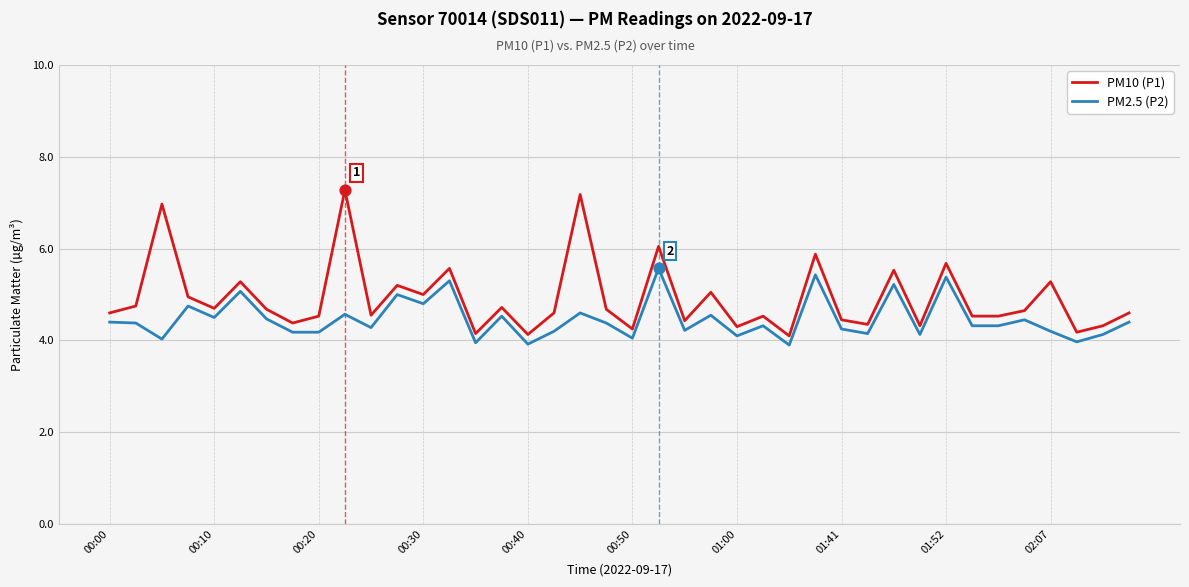

Which series has the largest range (max minus min)?

PM10 (P1)